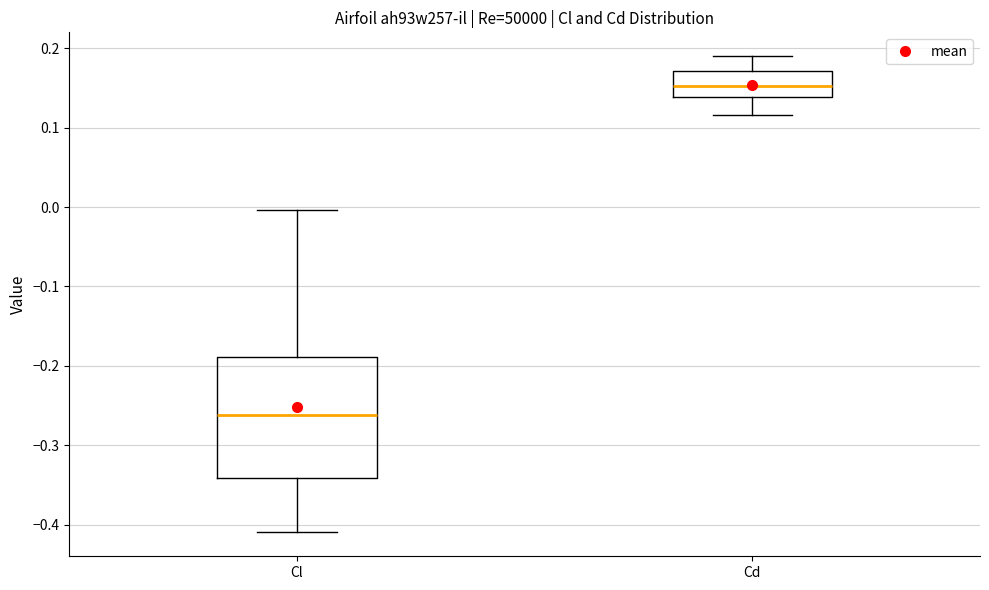

Which box is the tallest, from its lower edge to its upper edge?

Cl